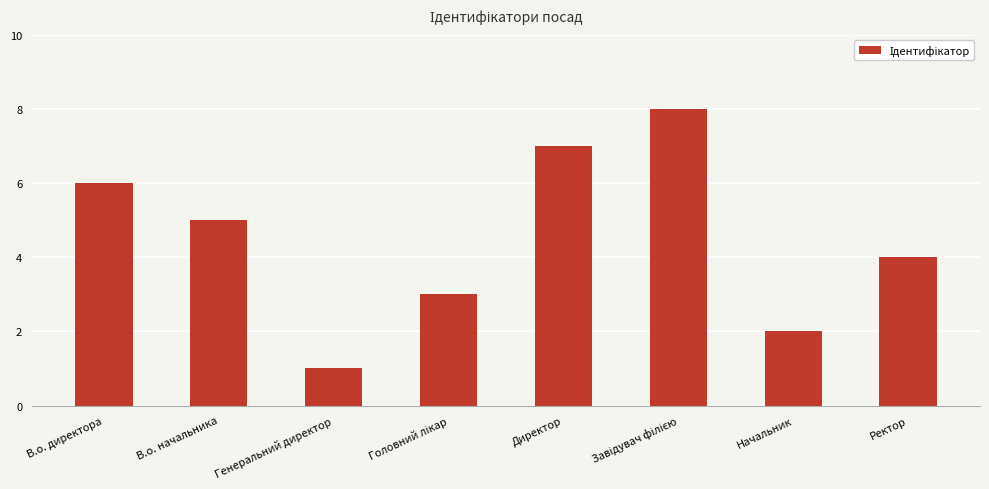

What is the value of the 3rd bar from the left?

1